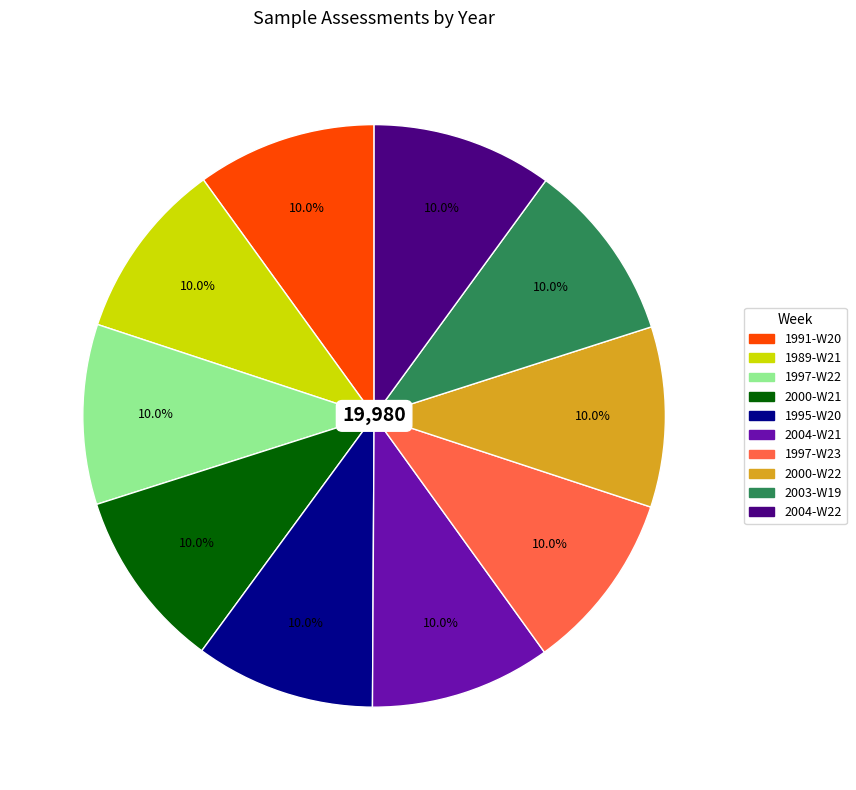

To the nearest percent, what portion does 2000-W21 represent?

10%